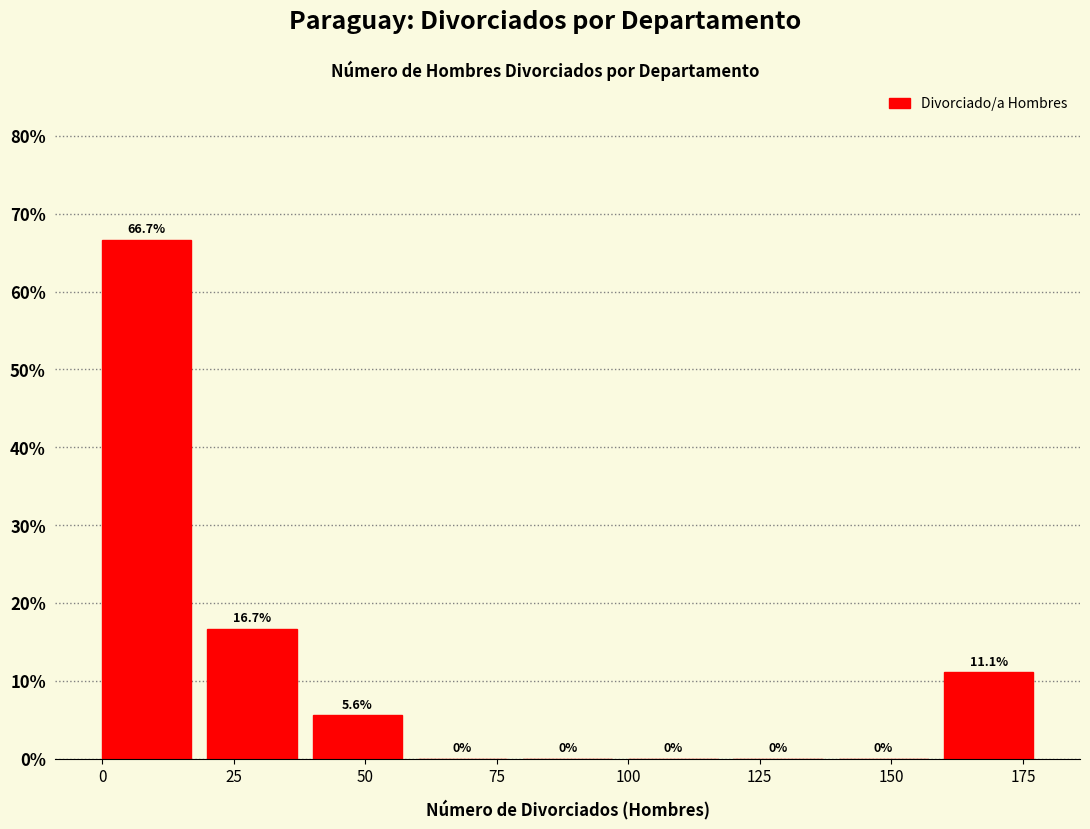

Which range on the x-axis has the tallest bar?

0 to 20